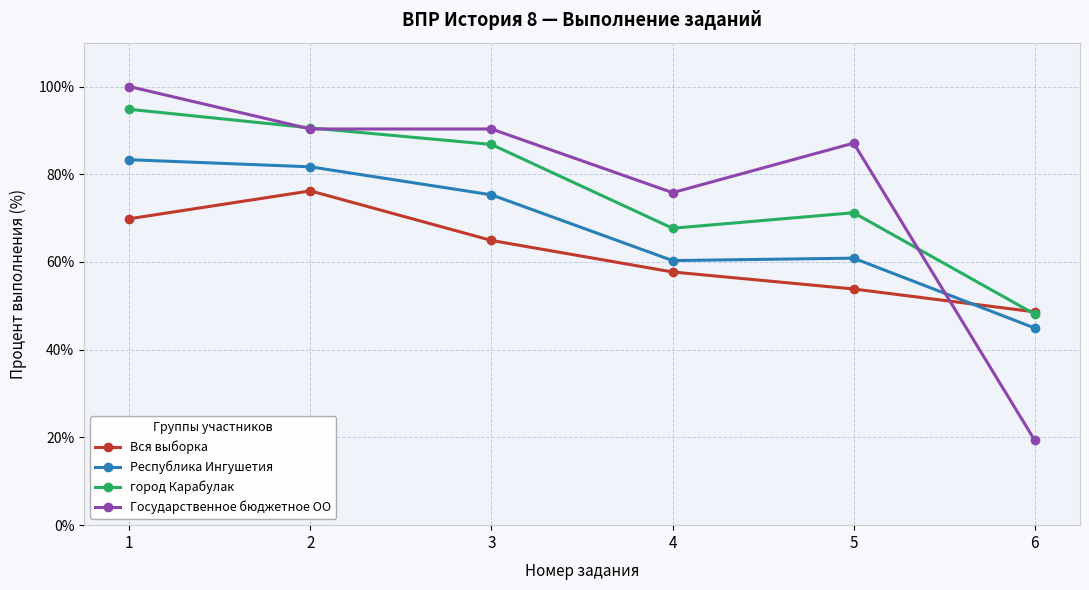

What is the value of the Республика Ингушетия point at the 5th from the left?

60.9